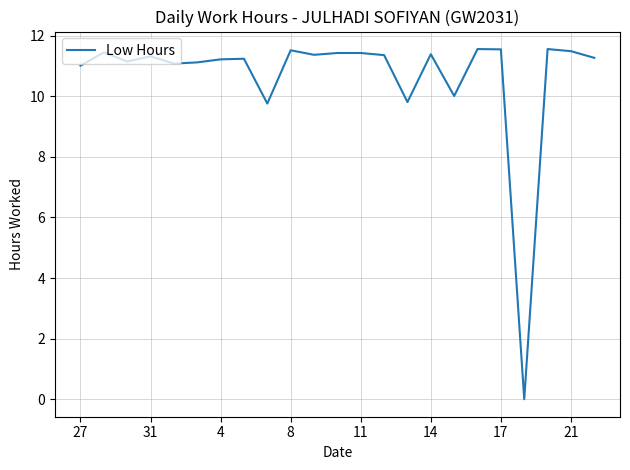

What is the greatest value displayed?

11.6